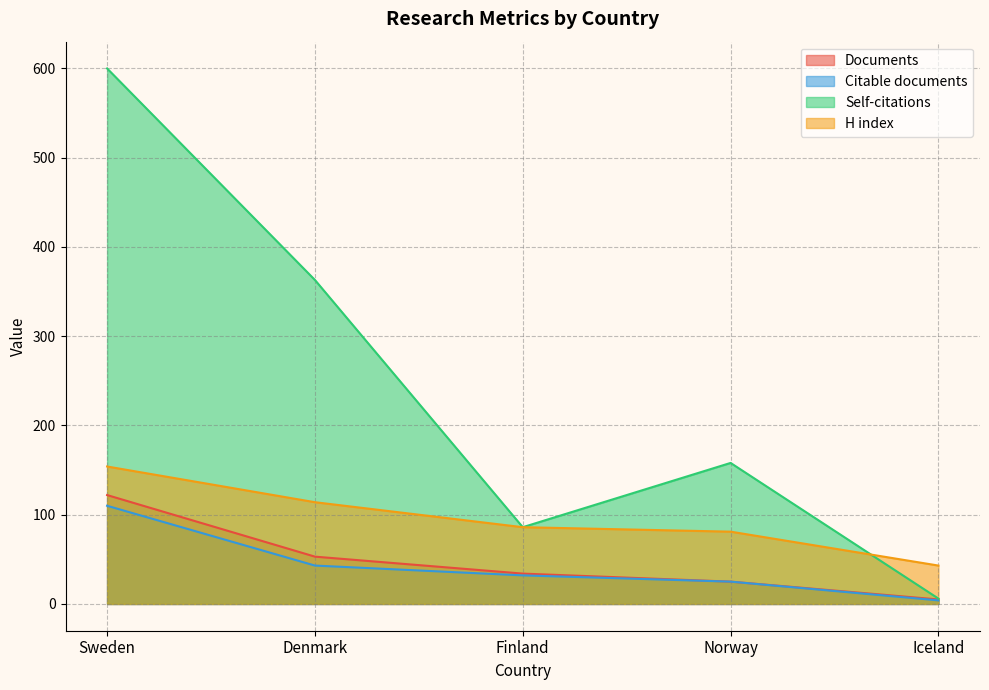

What position from the right is Denmark?

4